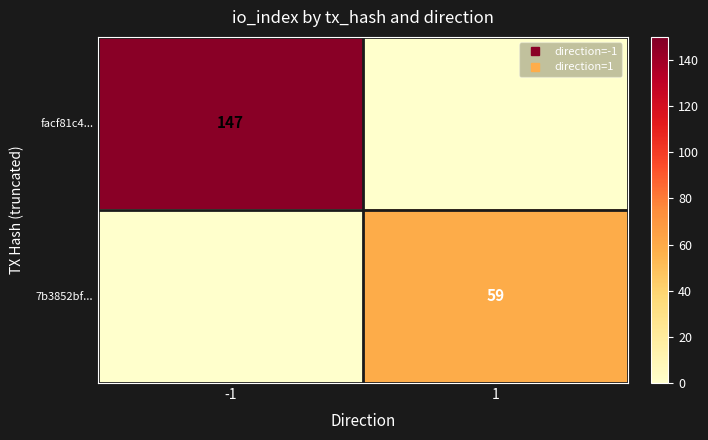

How many values in the 7b3852bf... series are below 59?

1